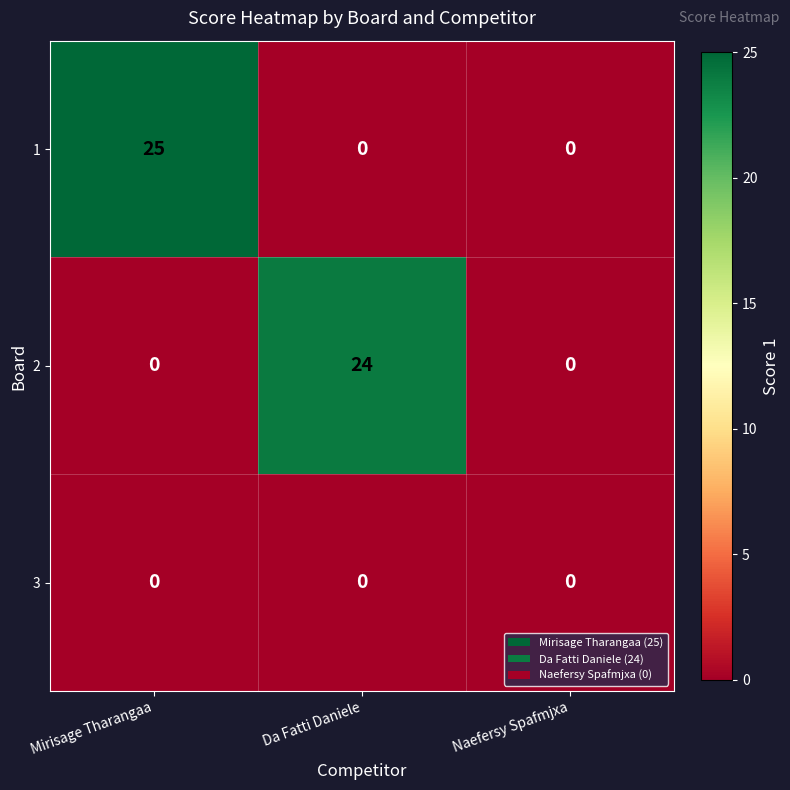

Count the number of categories in the chart.

3